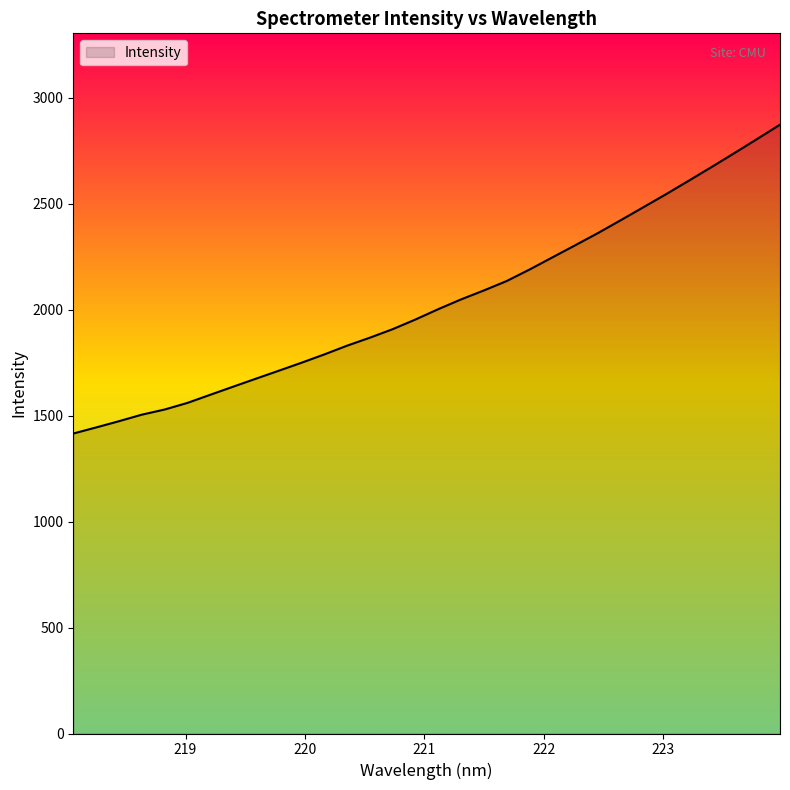

True or false: the data has more than 1 interior local peaks.

False